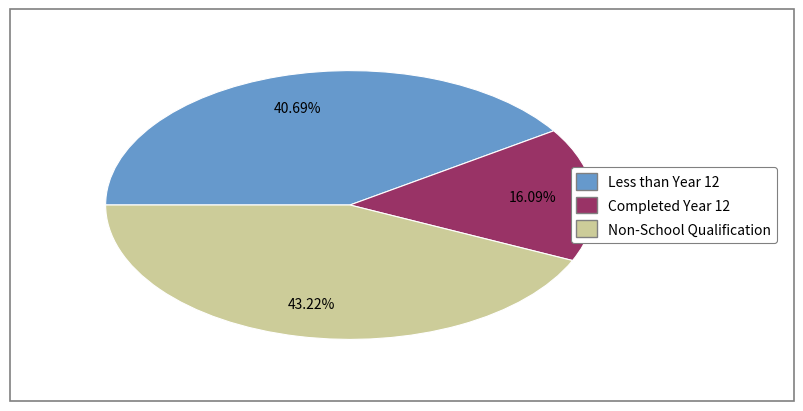

Is Completed Year 12 the majority of the pie?

No